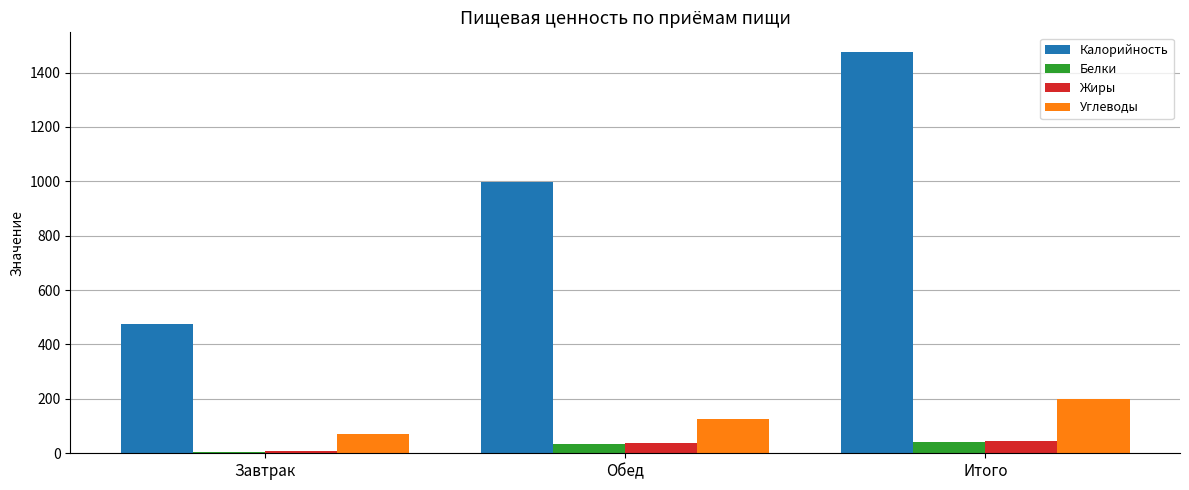

What is the difference between the Углеводы values at Обед and Итого?

71.3